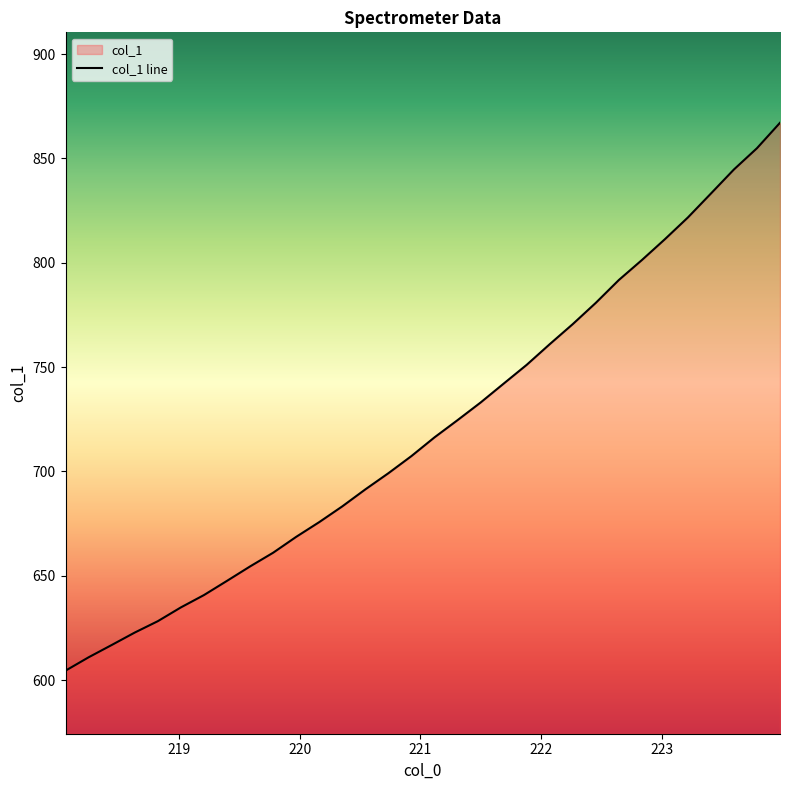

Does the chart display data point markers on the line(s)?

No